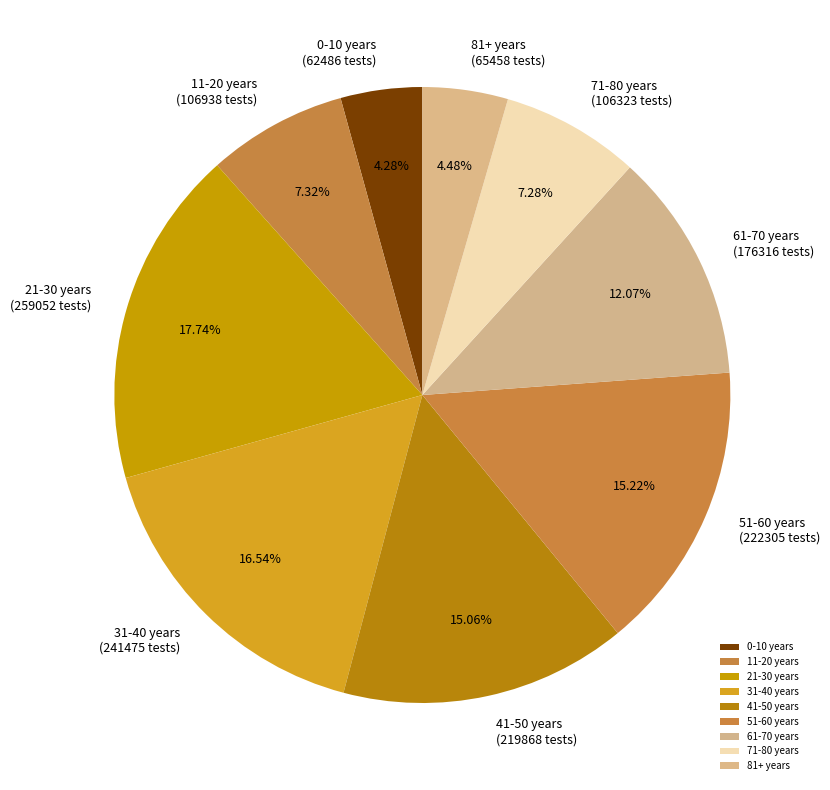

Approximately how many times larger is the value at 21-30 years compared to 51-60 years?

1.2